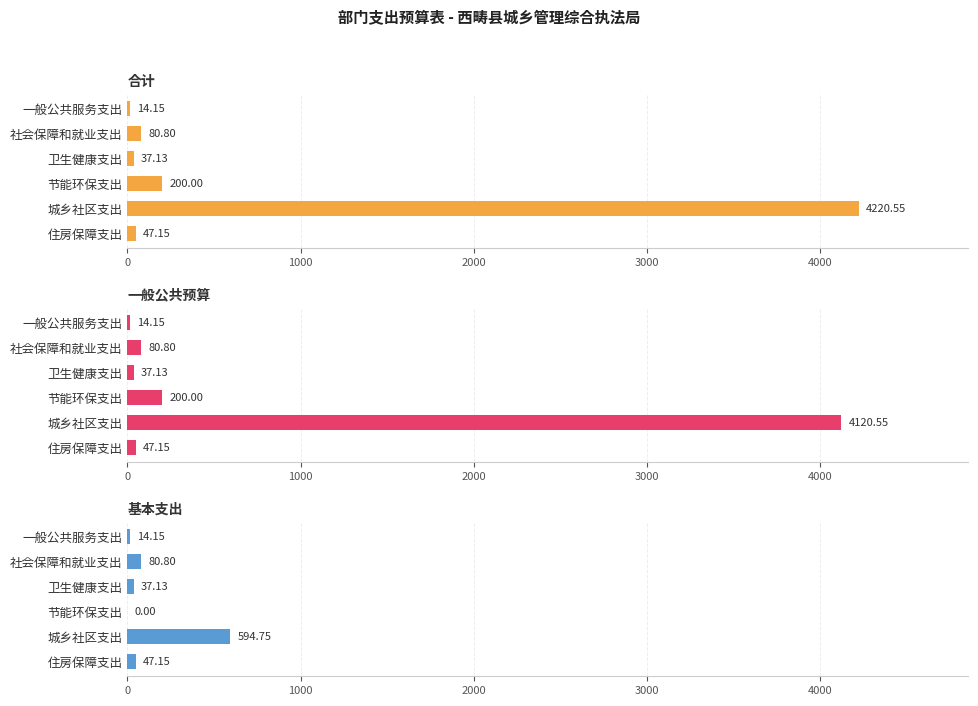

What is the value of the 合计 bar at the 1st from the left?

14.1